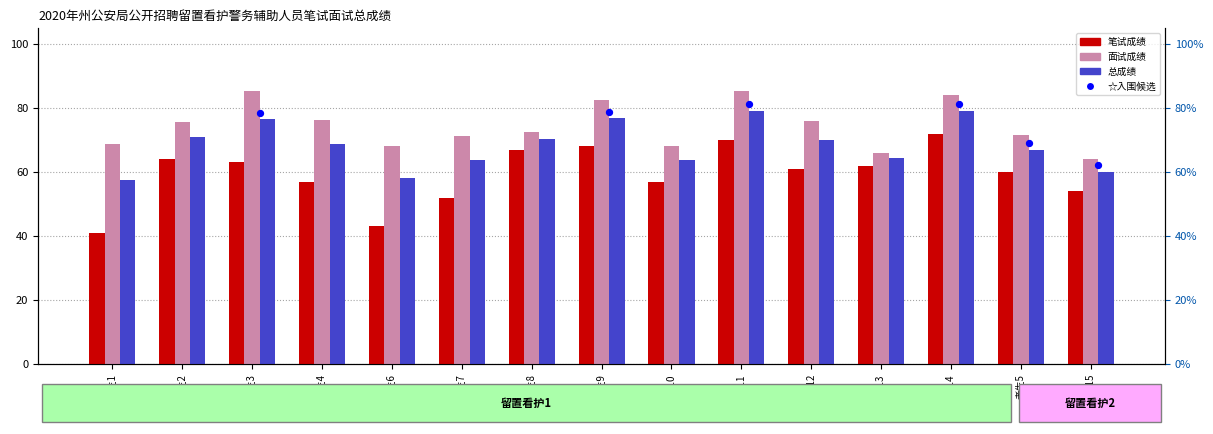

Is the value of 面试成绩 at 考生4 greater than the value of 总成绩 at 考生4?

Yes